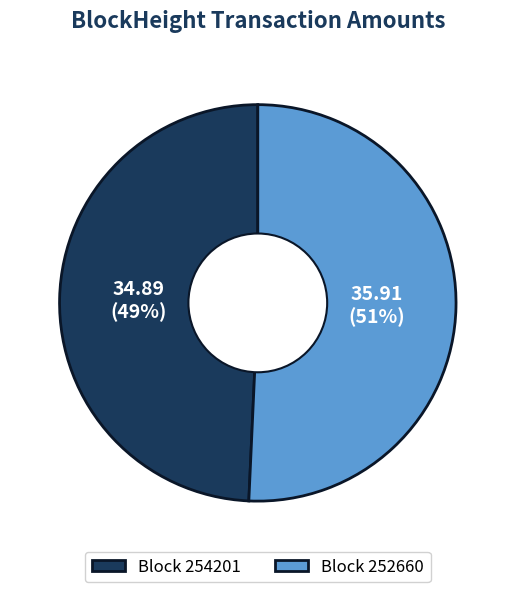

What is the smallest slice in the pie chart?

Block 254201